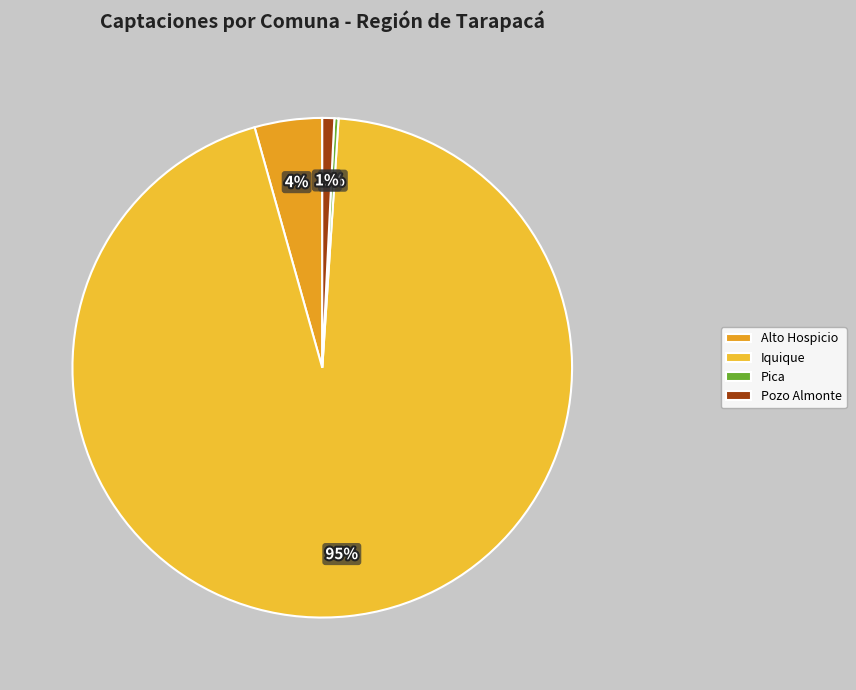

Combined, do Alto Hospicio and Pica account for over 50%?

No